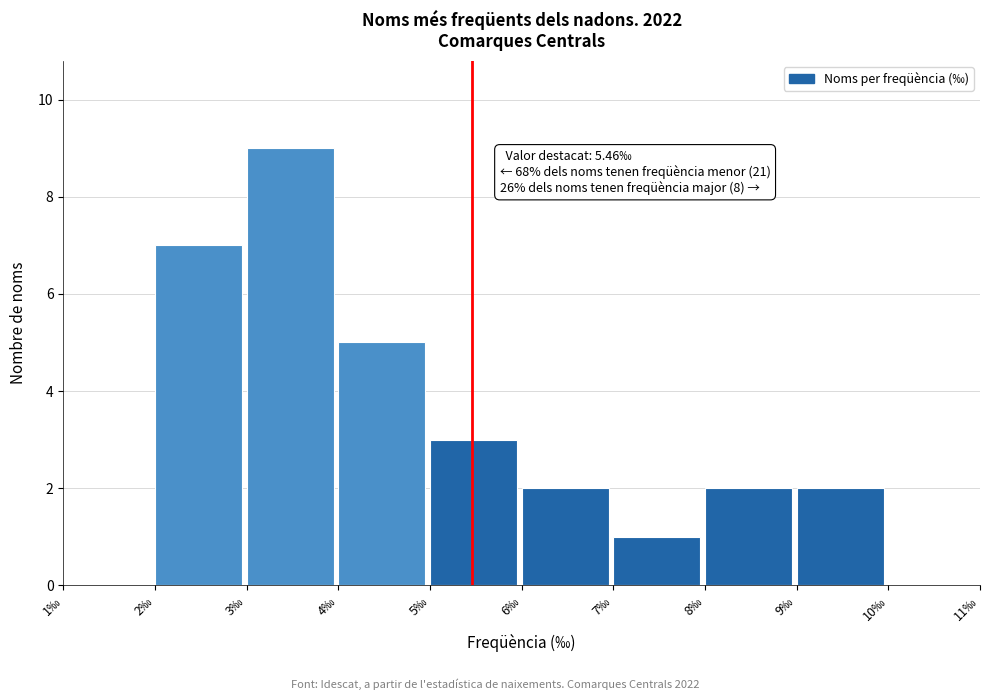

Over which range of the x-axis is the bar tallest?

3 to 4